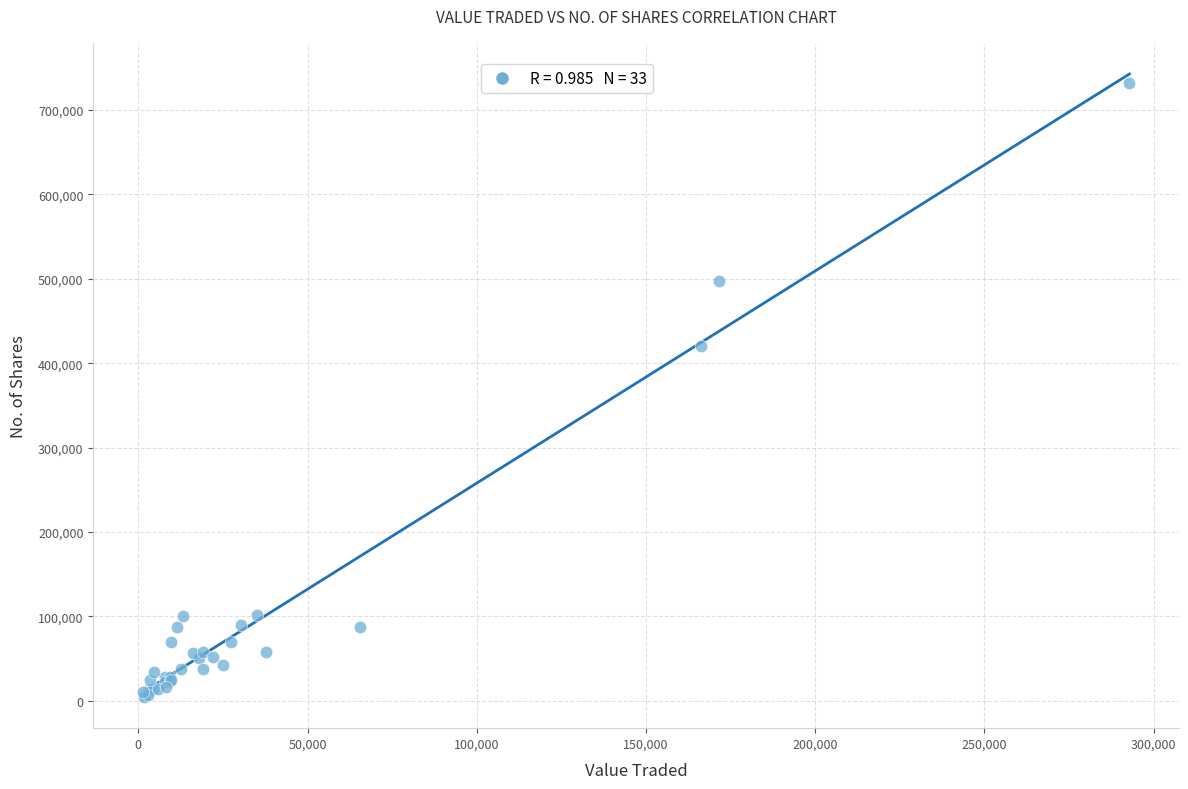

What Y value in the scatter plot is closest to 367996?

420705